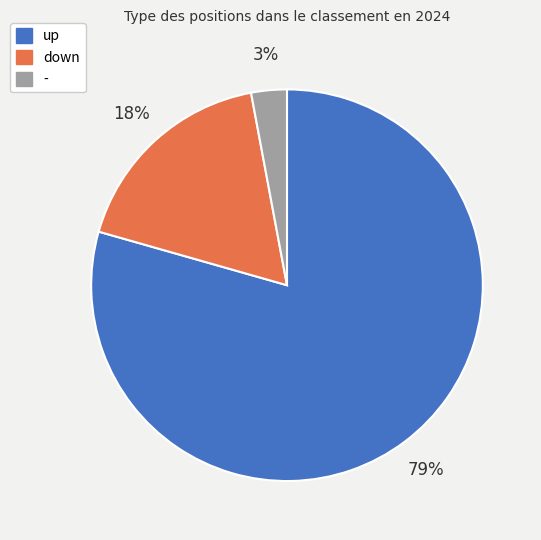

To the nearest percent, what portion does up represent?

79%